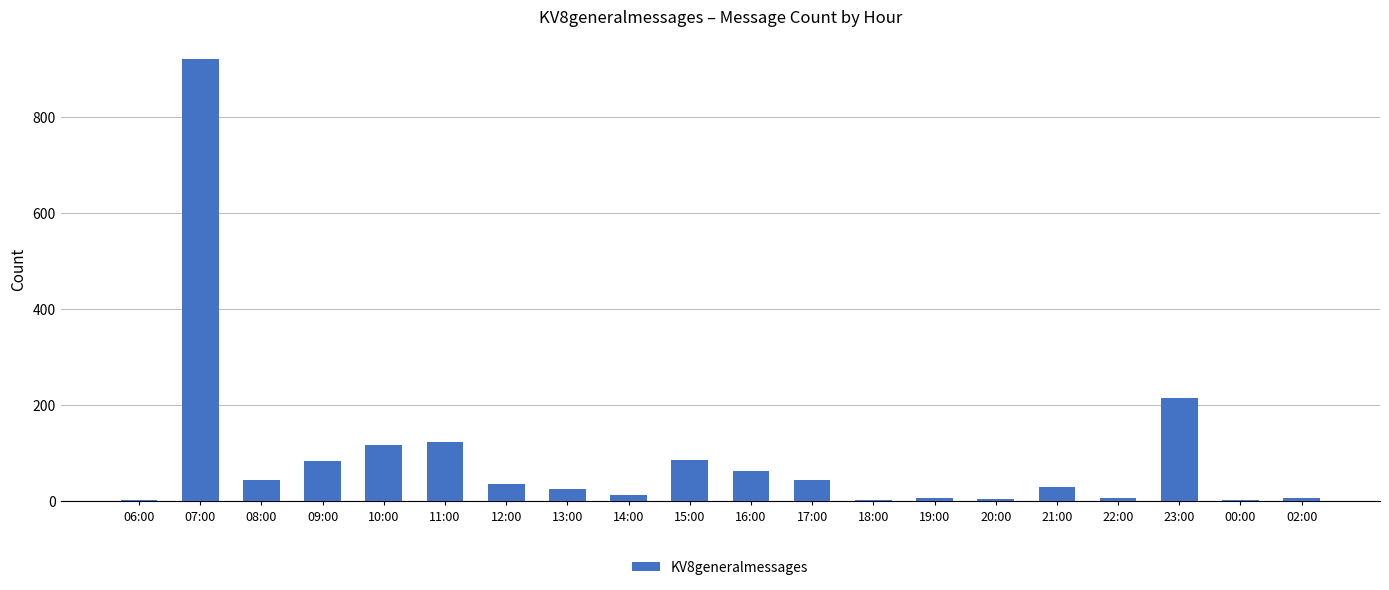

Is it true that the value at 15:00 is 87?

True